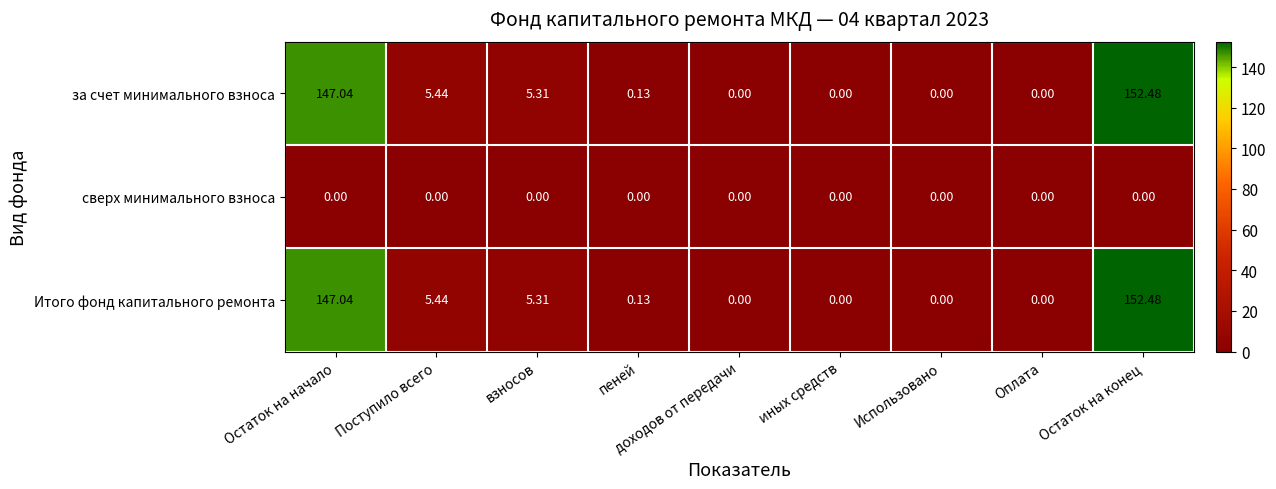

At which category does the chart reach its peak across all series?

Остаток на конец